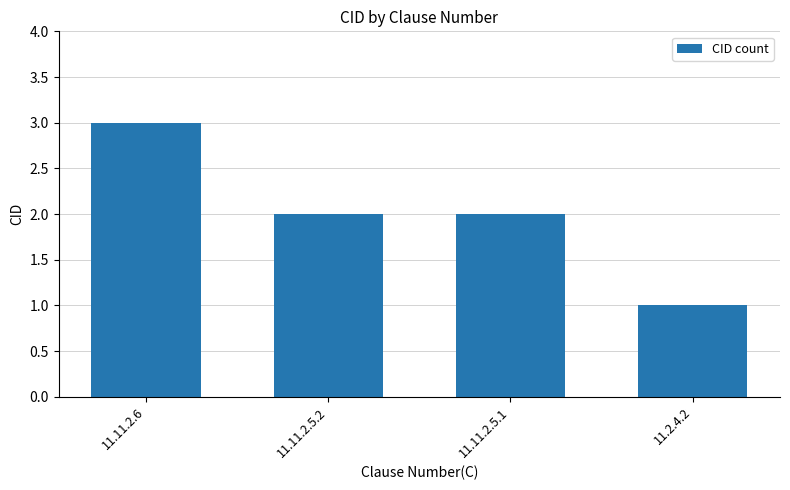

Count the values in the range 2 to 3.

3